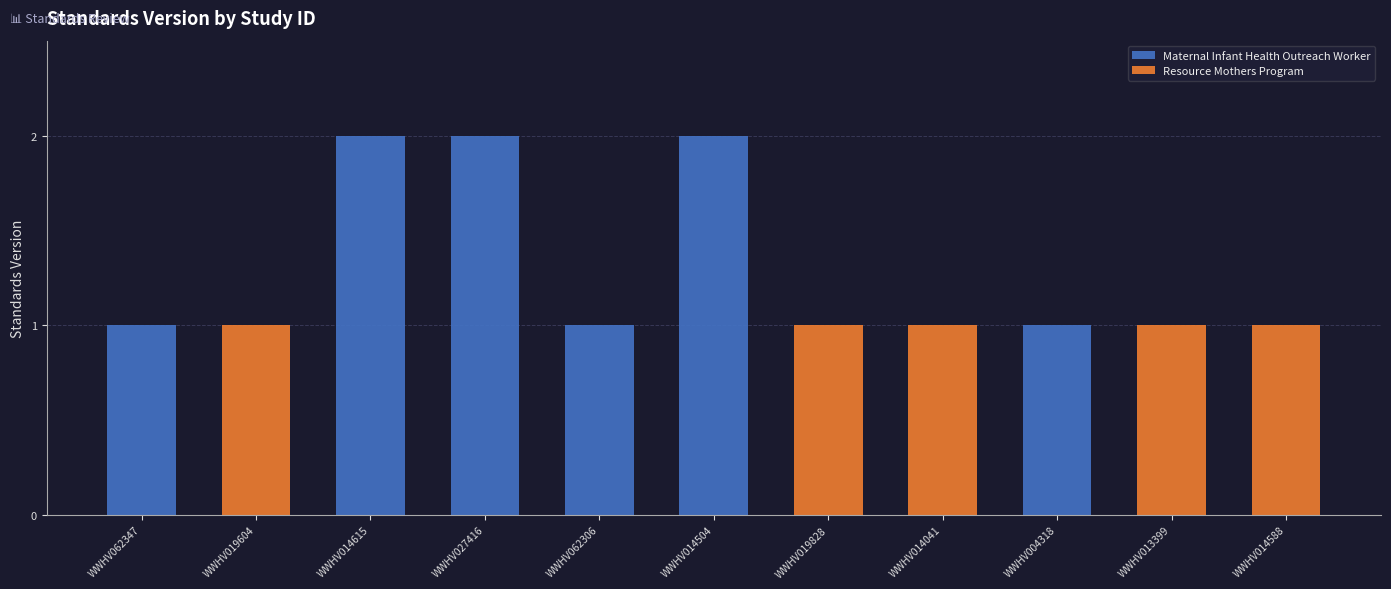

What is the sum of all Maternal Infant Health Outreach Worker values?

9